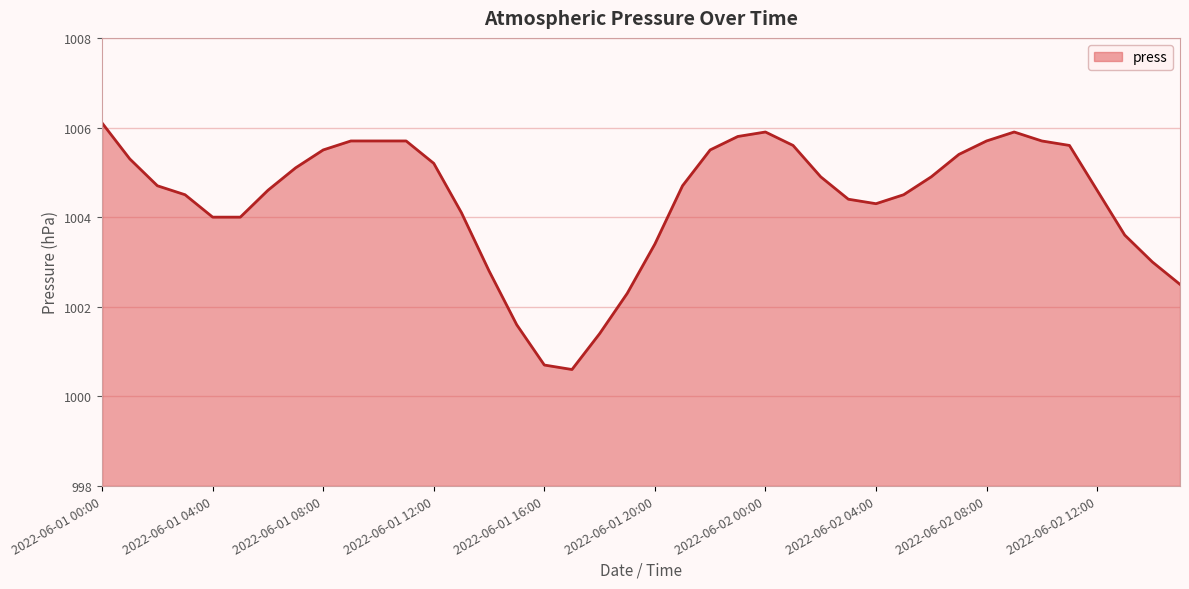

What is the smallest value displayed?

1000.6